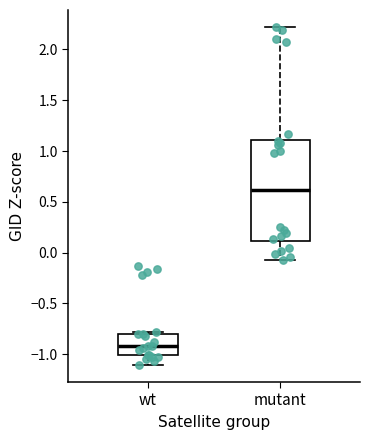

Reading left to right, transcribe this box plot: for each box, give where its median line is, the range the box spans, and where its two whiskers end, as read against the y-axis. The values are not printed on the chart, so give them approximately, as read against the axis.

wt: median -0.9, box -1.0 to -0.8, whiskers -1.1 to -0.8 (just above the box's upper edge)
mutant: median 0.6, box 0.1 to 1.1, whiskers -0.1 to 2.2